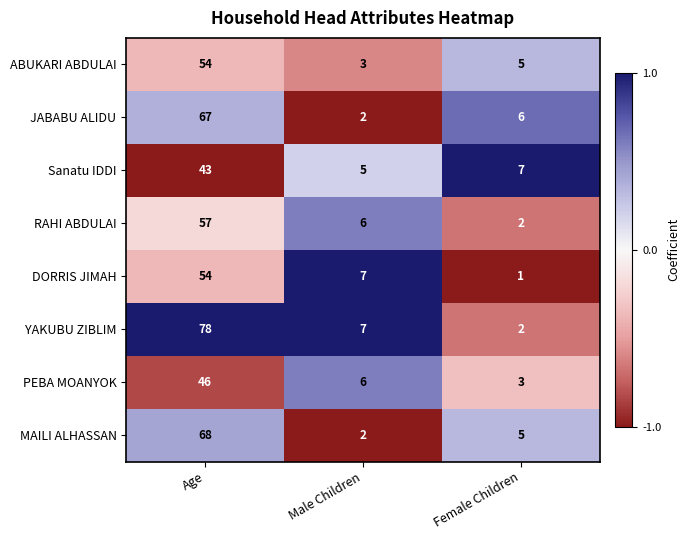

Reading left to right, what are all the values shown in this chart?

ABUKARI ABDULAI: Age=54	Male Children=3	Female Children=5
JABABU ALIDU: Age=67	Male Children=2	Female Children=6
Sanatu IDDI: Age=43	Male Children=5	Female Children=7
RAHI ABDULAI: Age=57	Male Children=6	Female Children=2
DORRIS JIMAH: Age=54	Male Children=7	Female Children=1
YAKUBU ZIBLIM: Age=78	Male Children=7	Female Children=2
PEBA MOANYOK: Age=46	Male Children=6	Female Children=3
MAILI ALHASSAN: Age=68	Male Children=2	Female Children=5